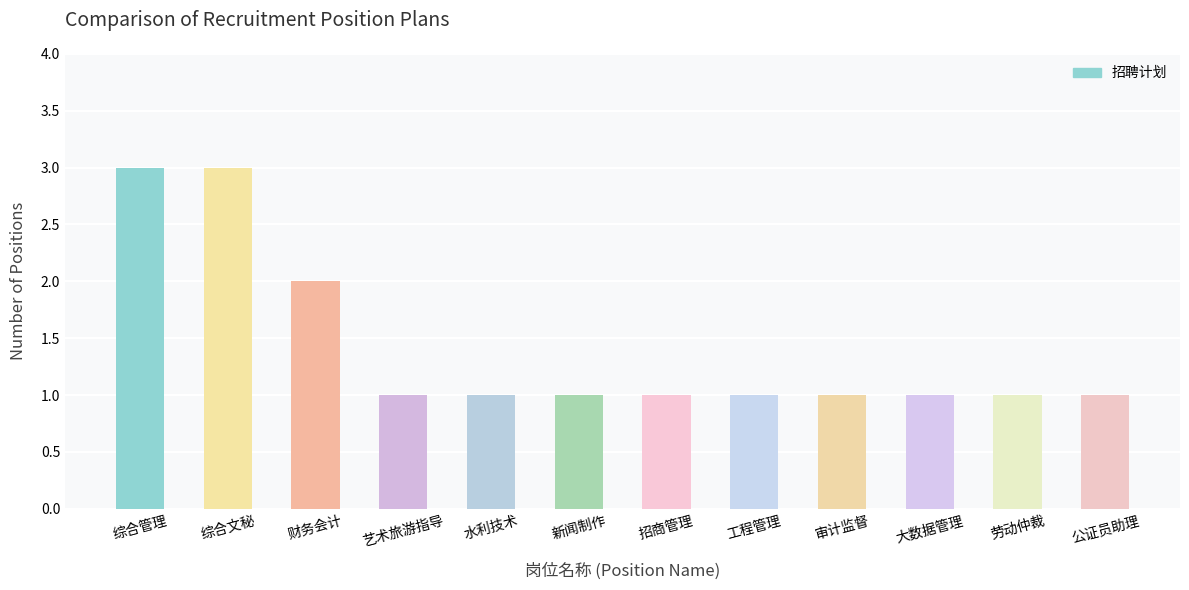

What is the sum of all values?

17